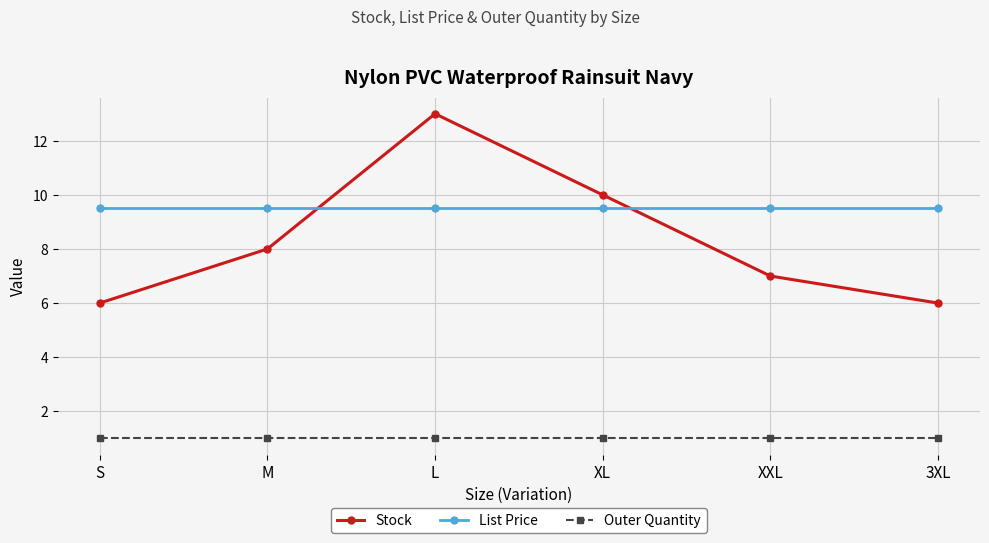

Which series has the largest total across all categories?

List Price